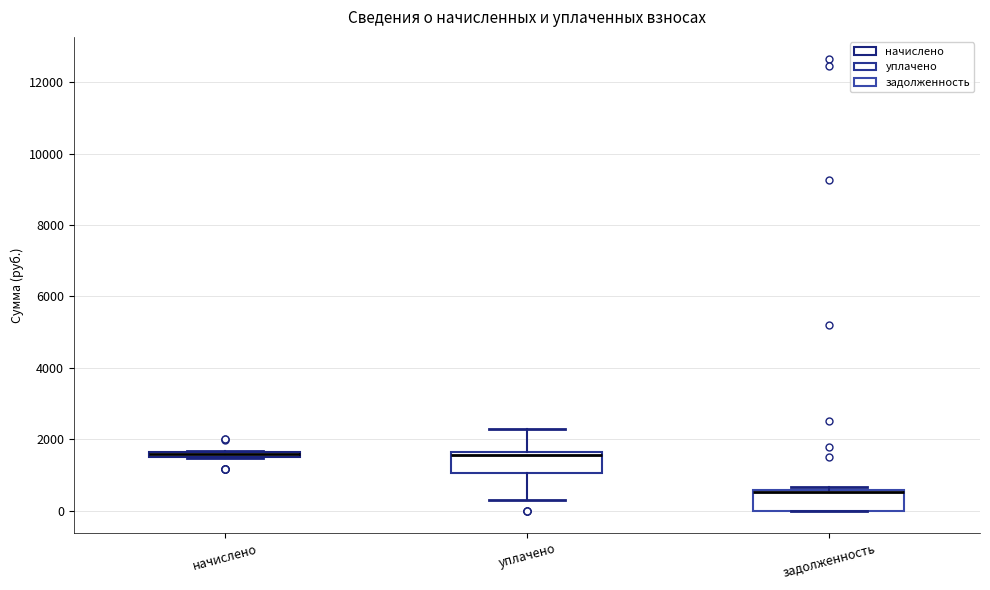

Where is the upper edge of the box for начислено on the y-axis? The values are not printed on the chart, so give them approximately, as read against the axis.

1600